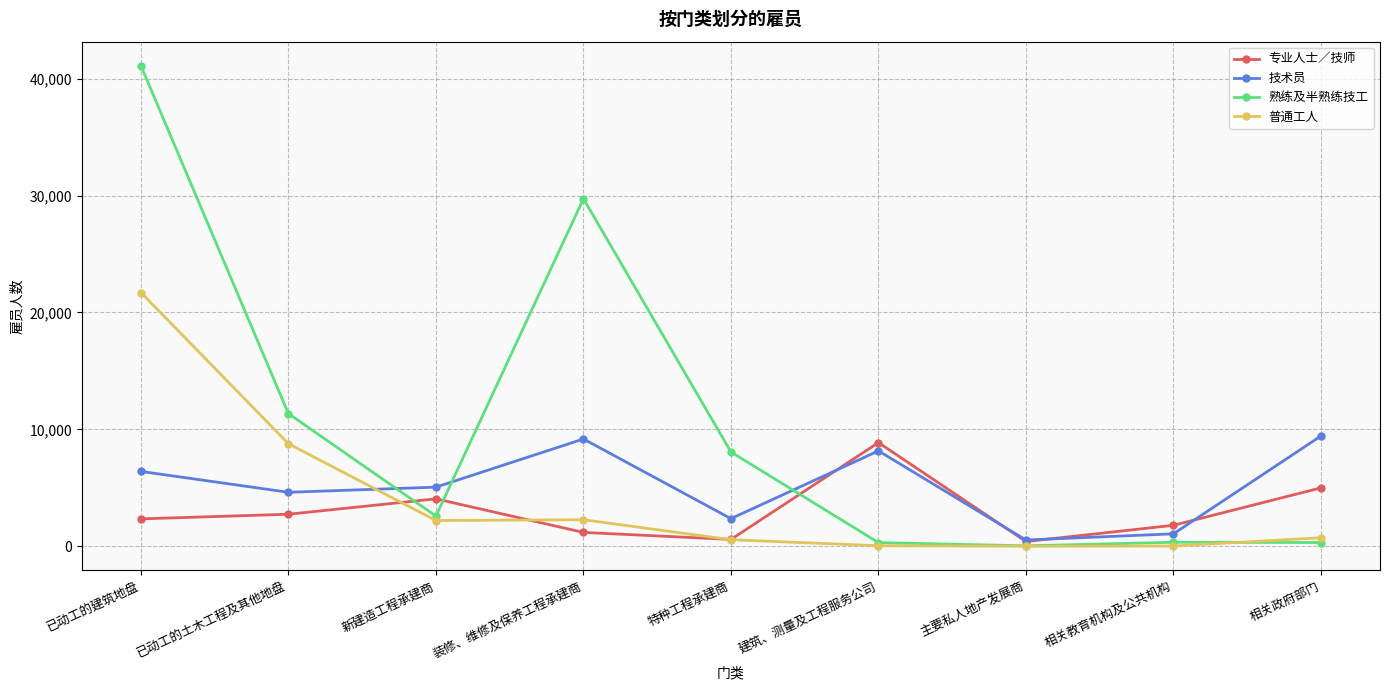

What is the value of the 技术员 point at the 4th from the left?

9176